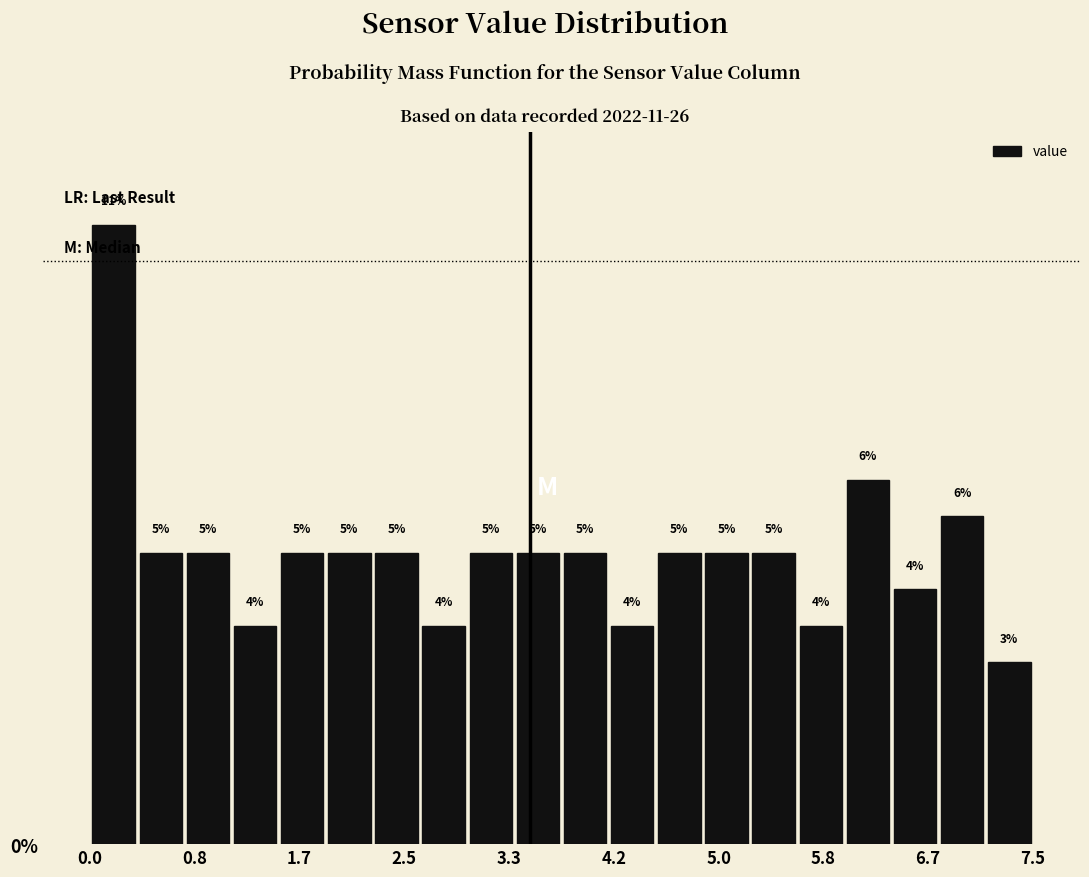

Read against the x-axis, roughly where is the centre of the tallest bar?

0.2